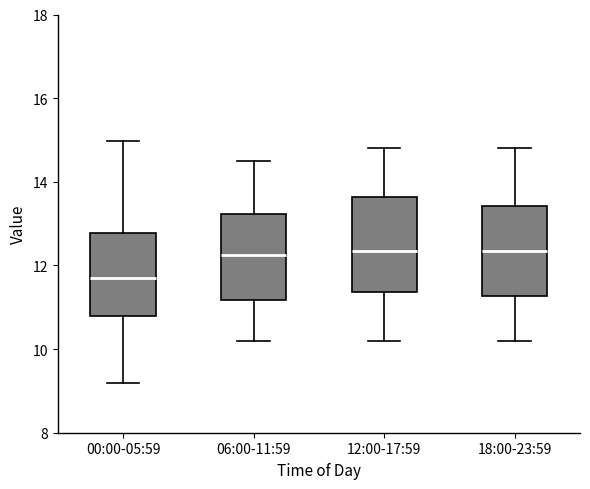

Where does the lower whisker of the box for 12:00-17:59 end on the y-axis? The values are not printed on the chart, so give them approximately, as read against the axis.

10.2